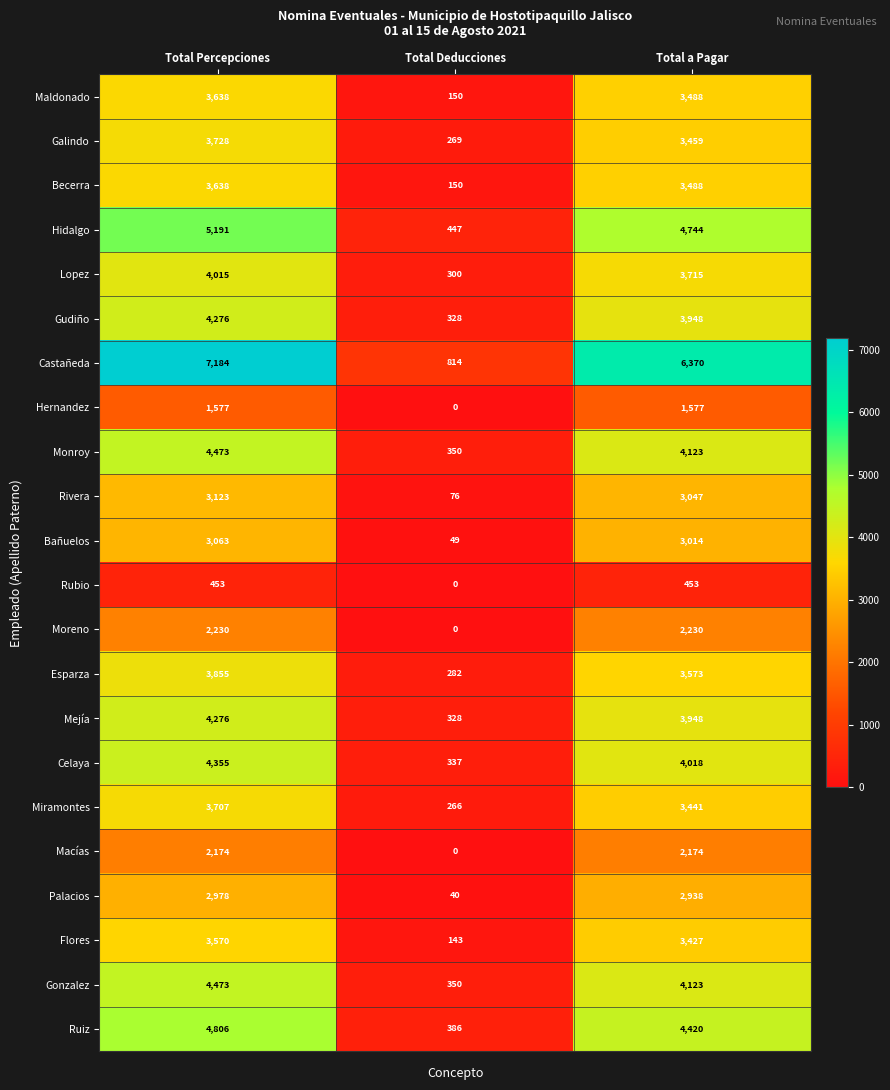

List the labels in order of Gudiño value, largest first.

Total Percepciones, Total a Pagar, Total Deducciones